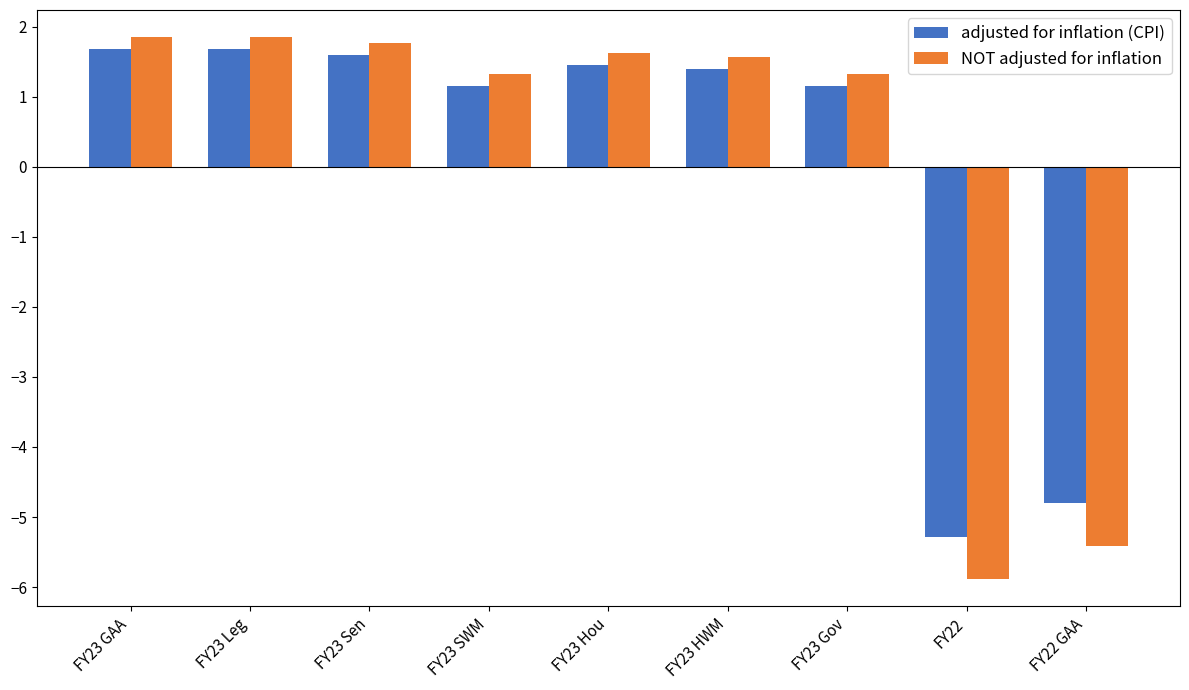

How many values in adjusted for inflation (CPI) are above zero?

7